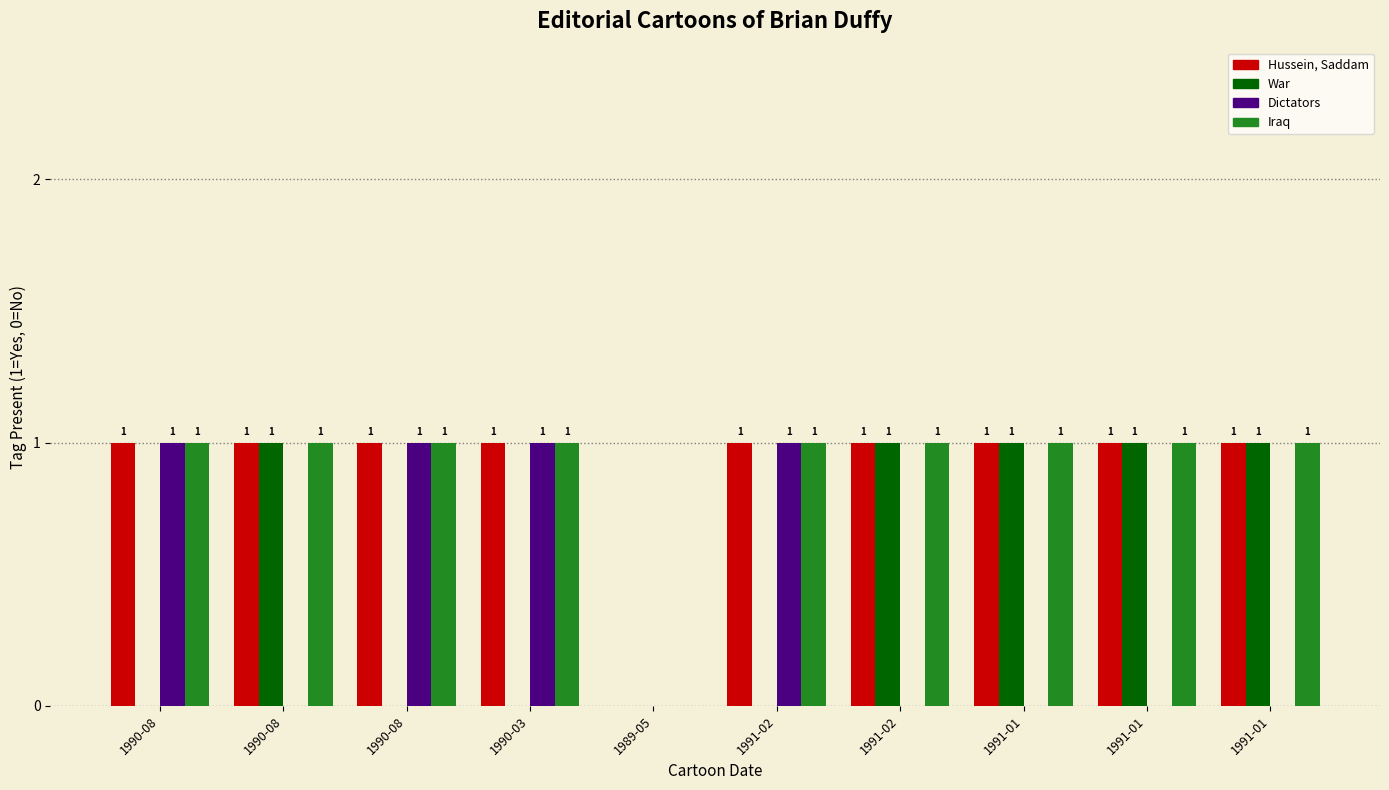

Which series changed the most between 1990-08 and 1991-02?

Hussein, Saddam